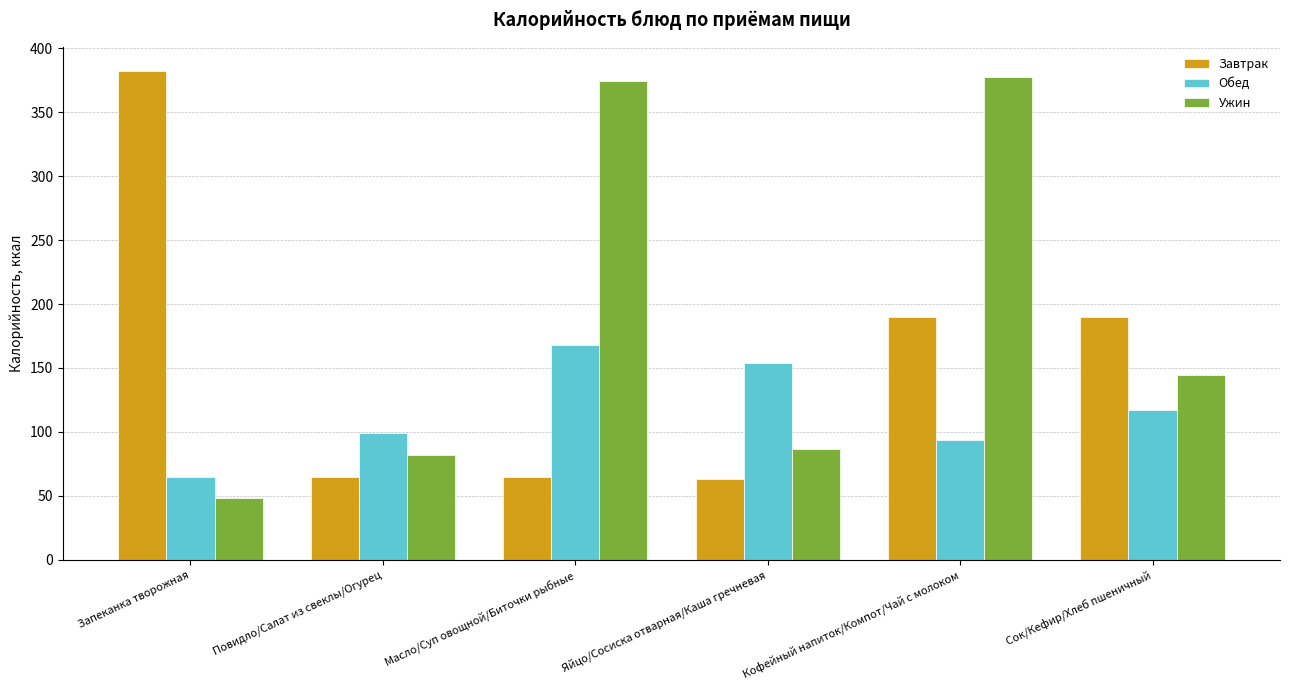

At which category is the sum across all series the highest?

Кофейный напиток/Компот/Чай с молоком